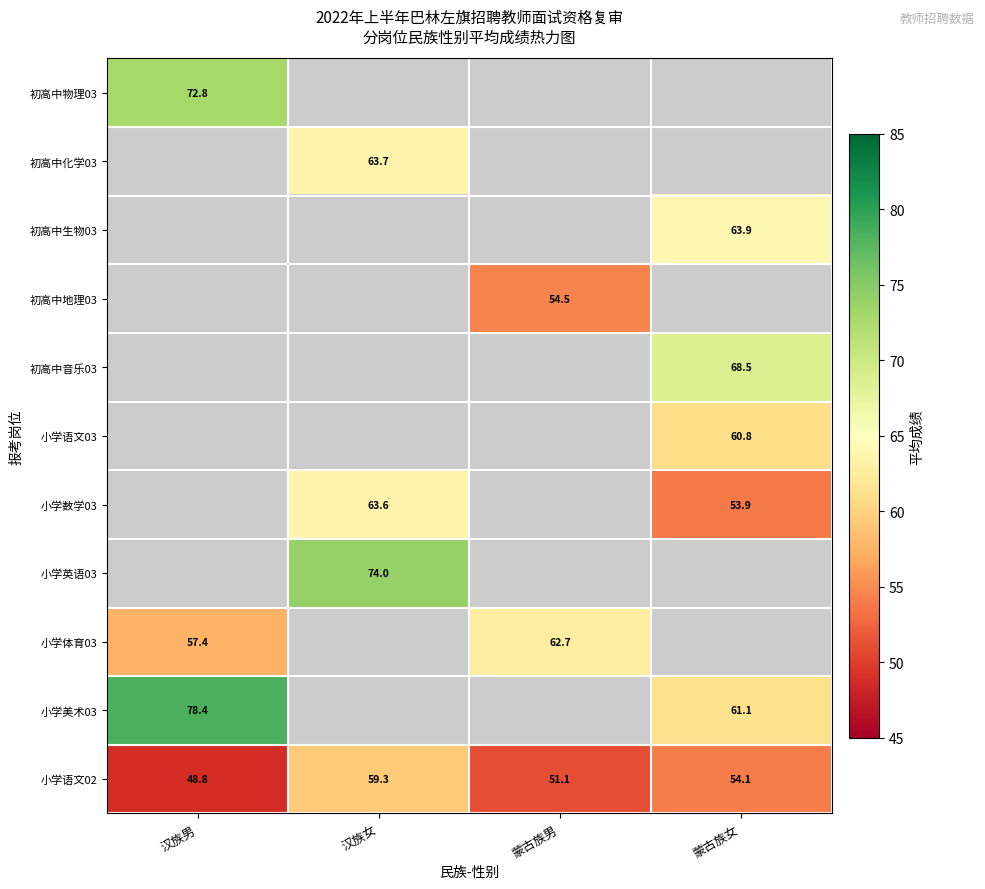

What value does the 小学语文02 series have at 蒙古族女?

54.1